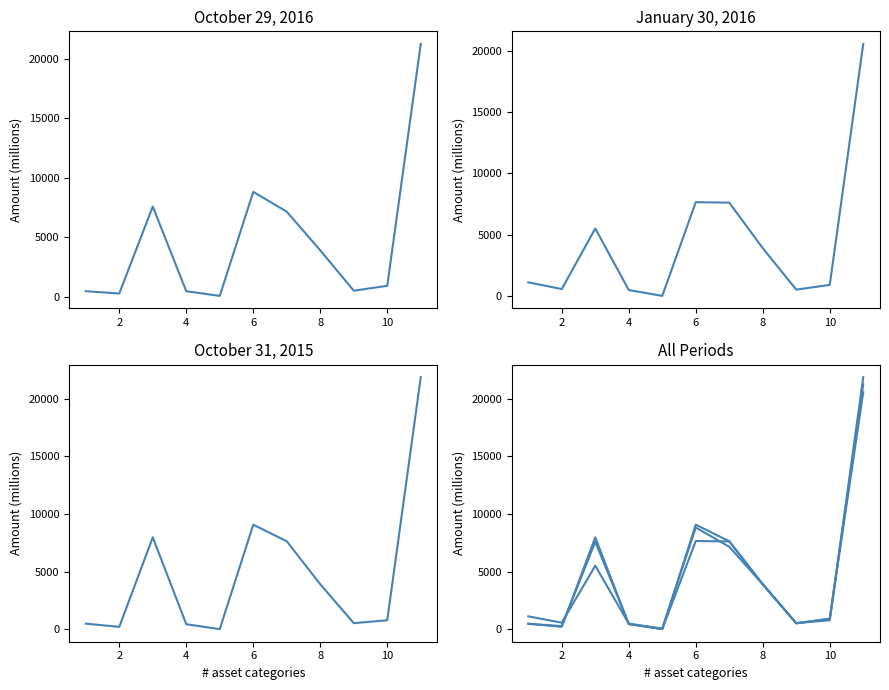

What is the total value across all series at 10?

2574